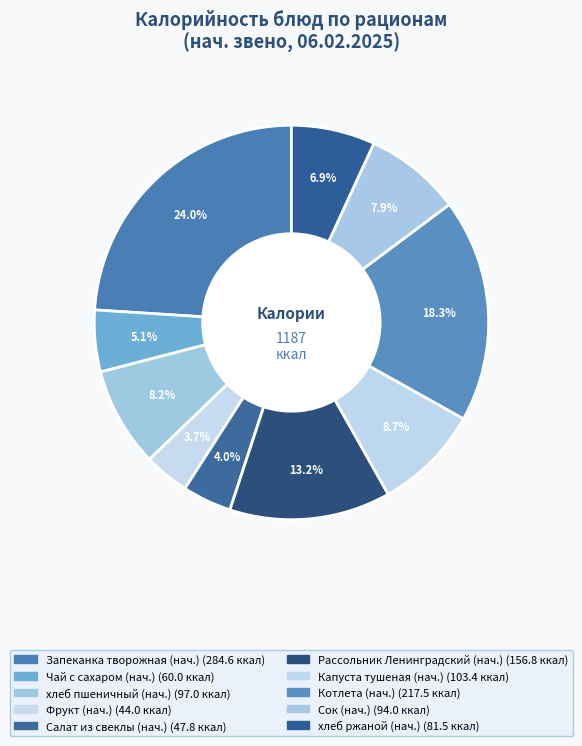

Is there any slice that represents more than half of the pie?

No